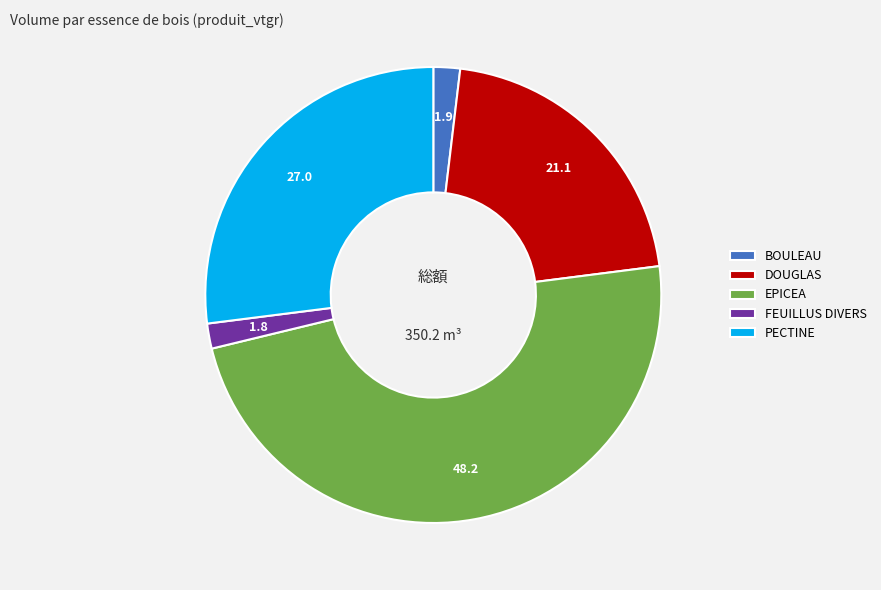

Count the number of slices in the pie.

5